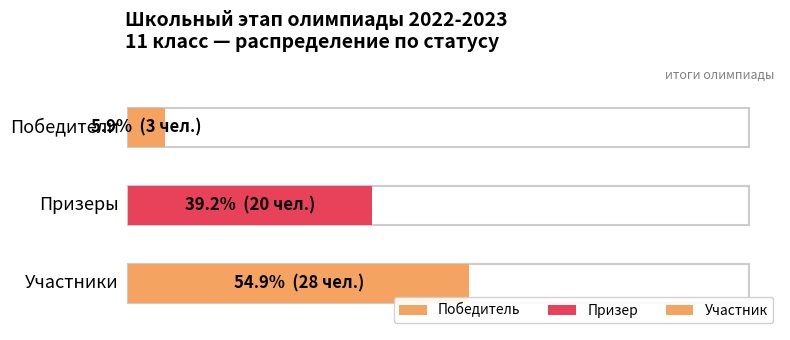

What are all the series names shown in the legend?

Победитель, Призер, Участник